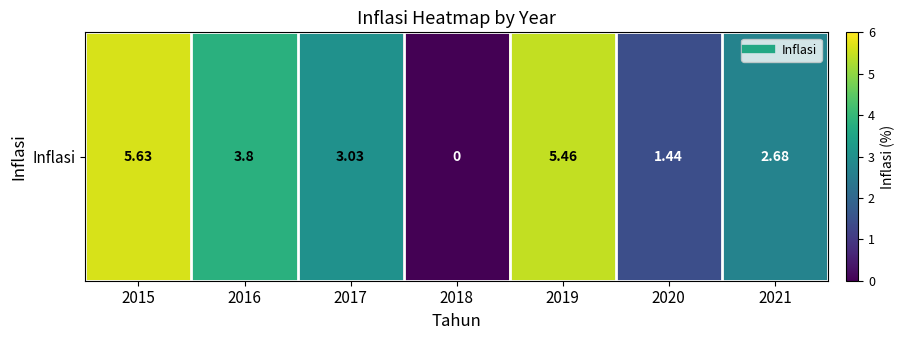

What is the ratio of the value at 2017 to the value at 2015?

0.5